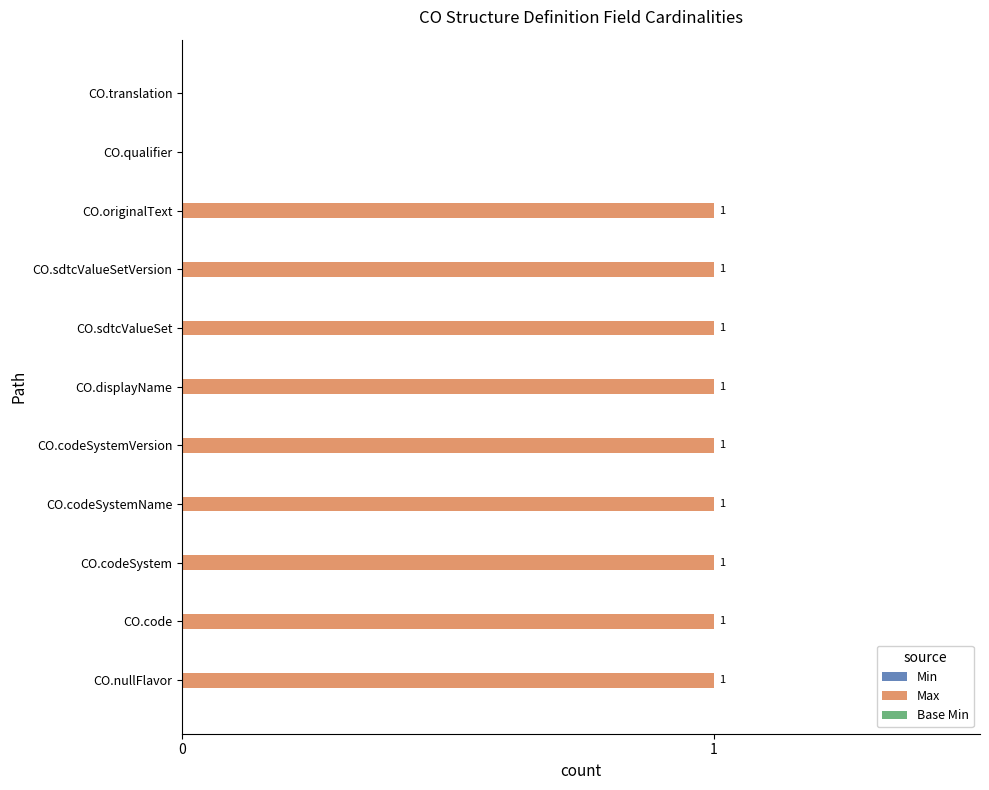

Are the bars horizontal?

Yes